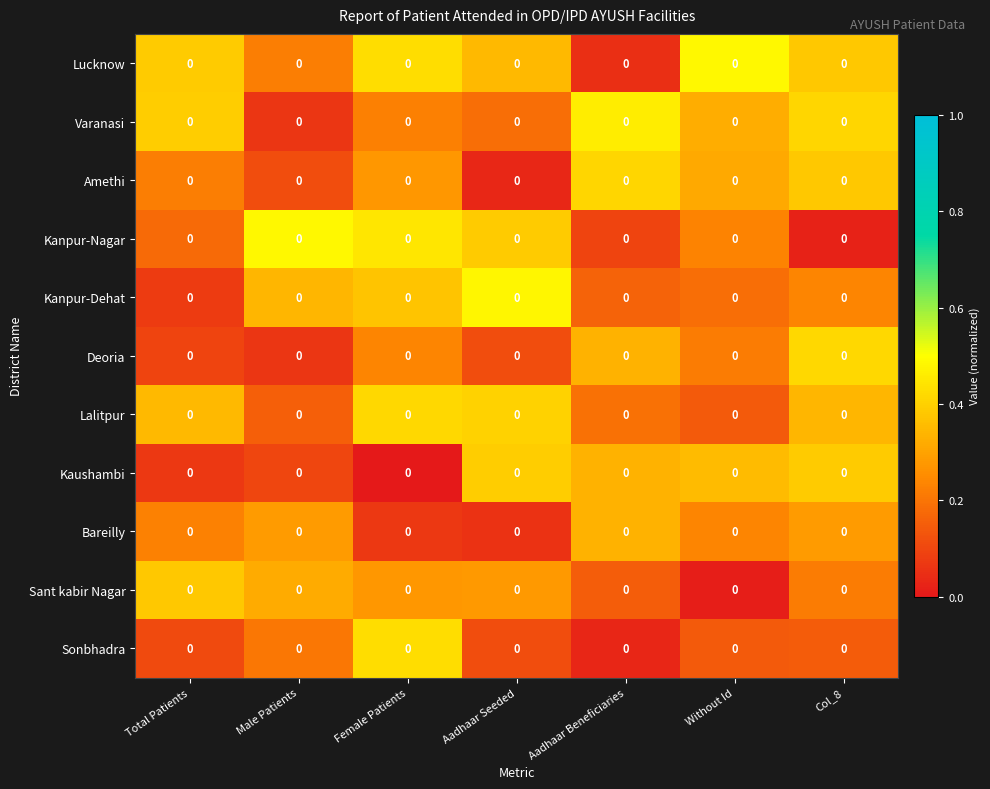

Is it true that Kaushambi equals 0.5 at Without Id?

False